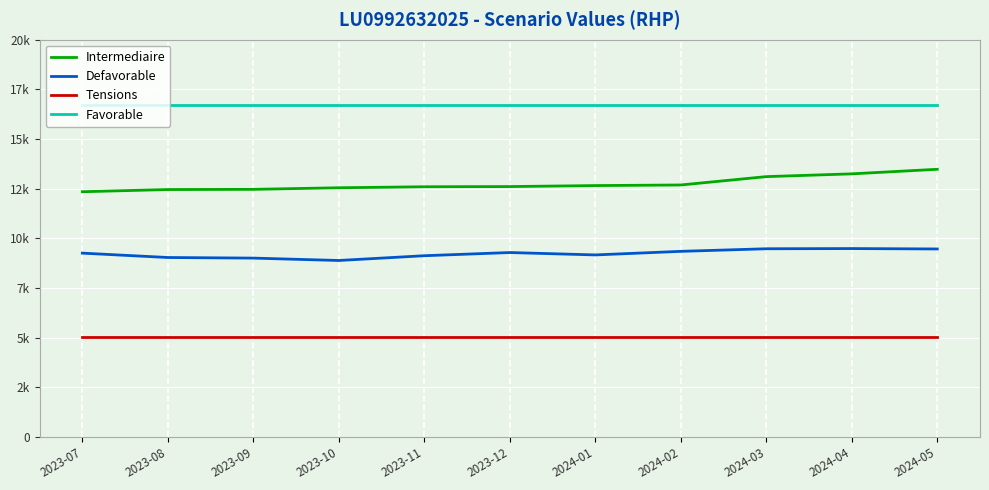

What is the smallest value displayed?

5040